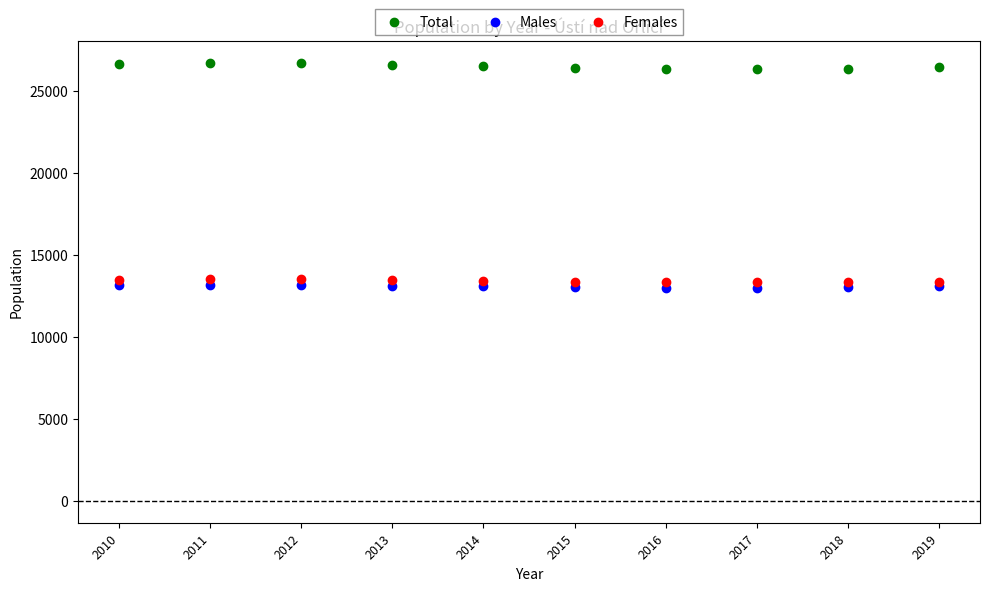

What are all the series names shown in the legend?

Total, Males, Females